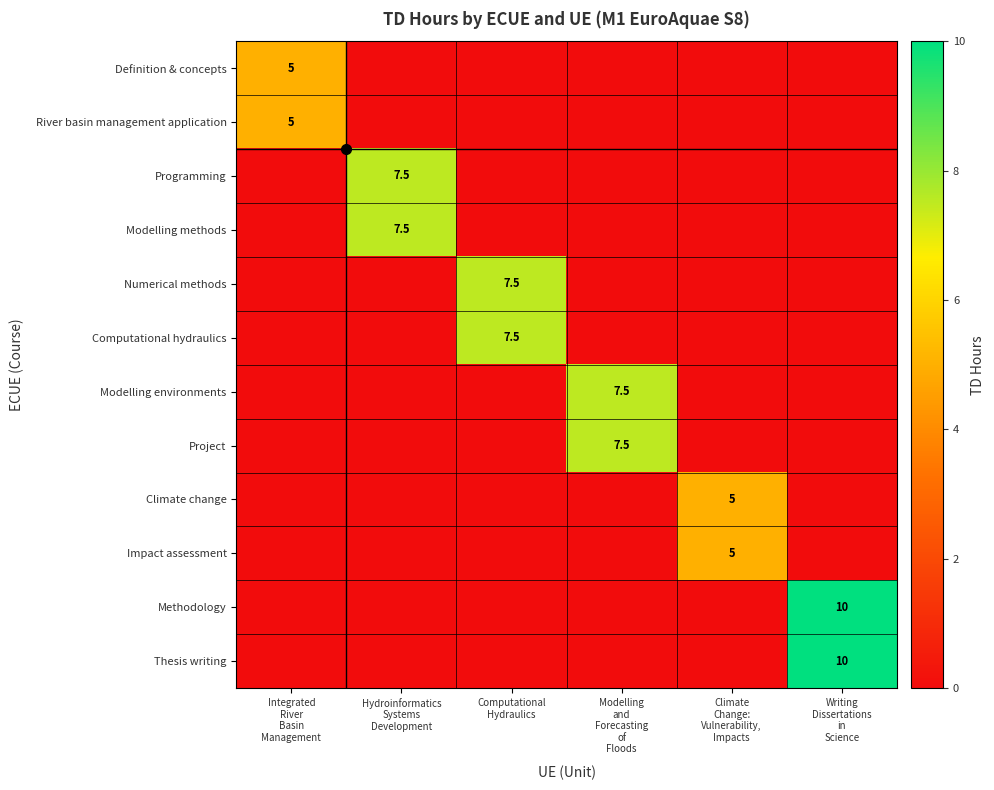

The Thesis writing series shows 2.2 at Writing Dissertations in Science. True or false?

False